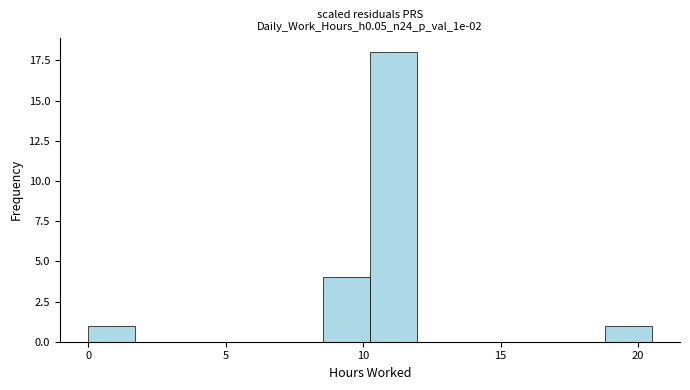

Read against the x-axis, roughly where is the centre of the tallest bar?

11.0